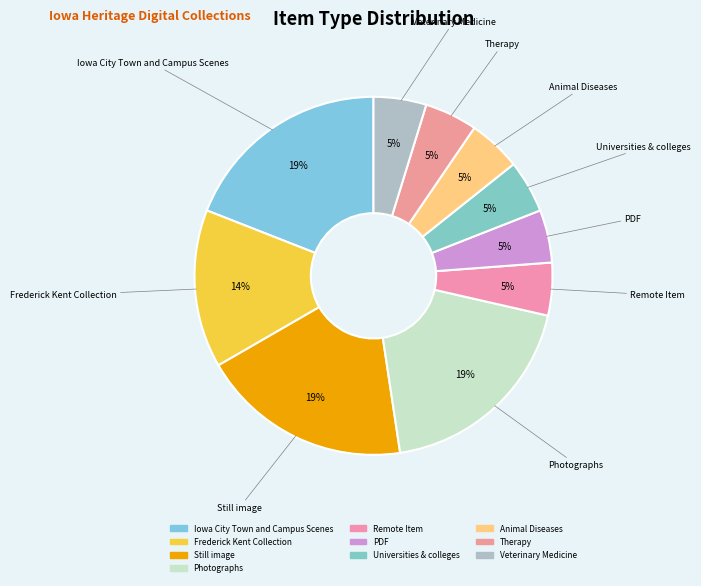

Is Still image the majority of the pie?

No